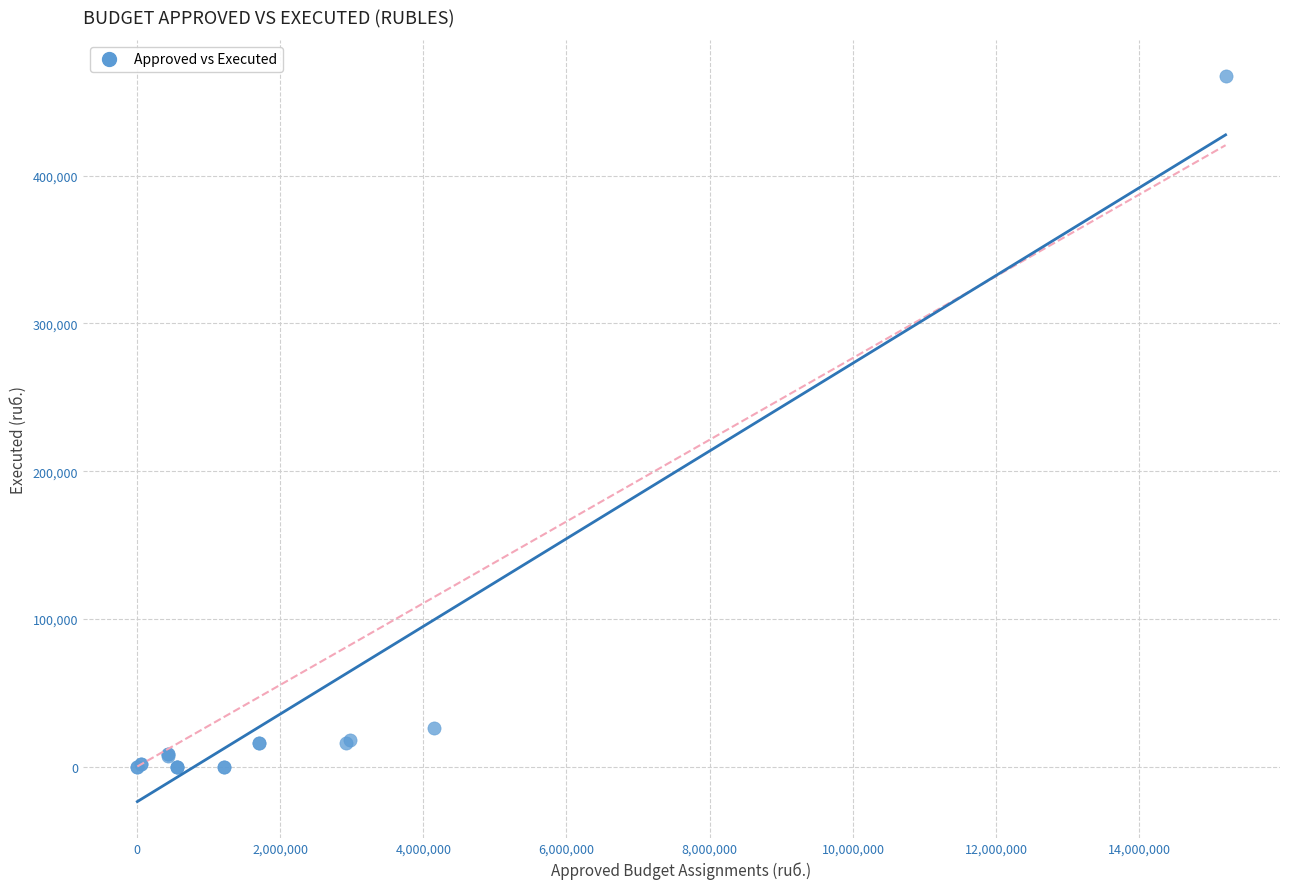

What Y value in the scatter plot is closest to 233649?

26391.0